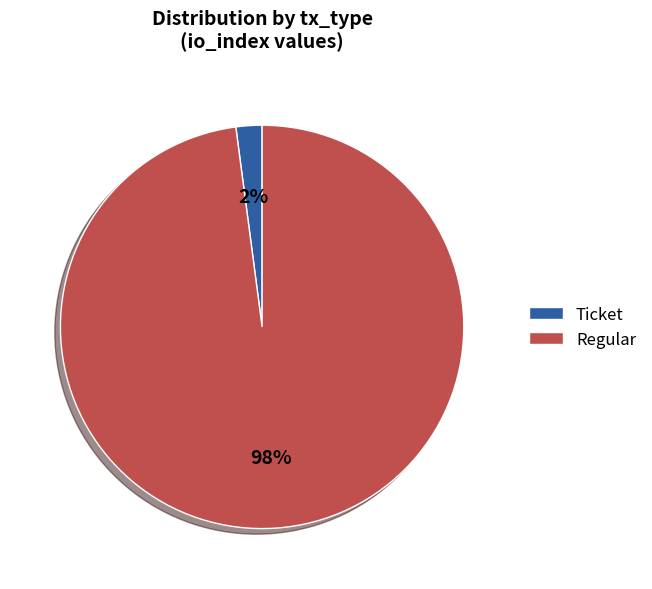

What is the largest slice in the pie chart?

Regular